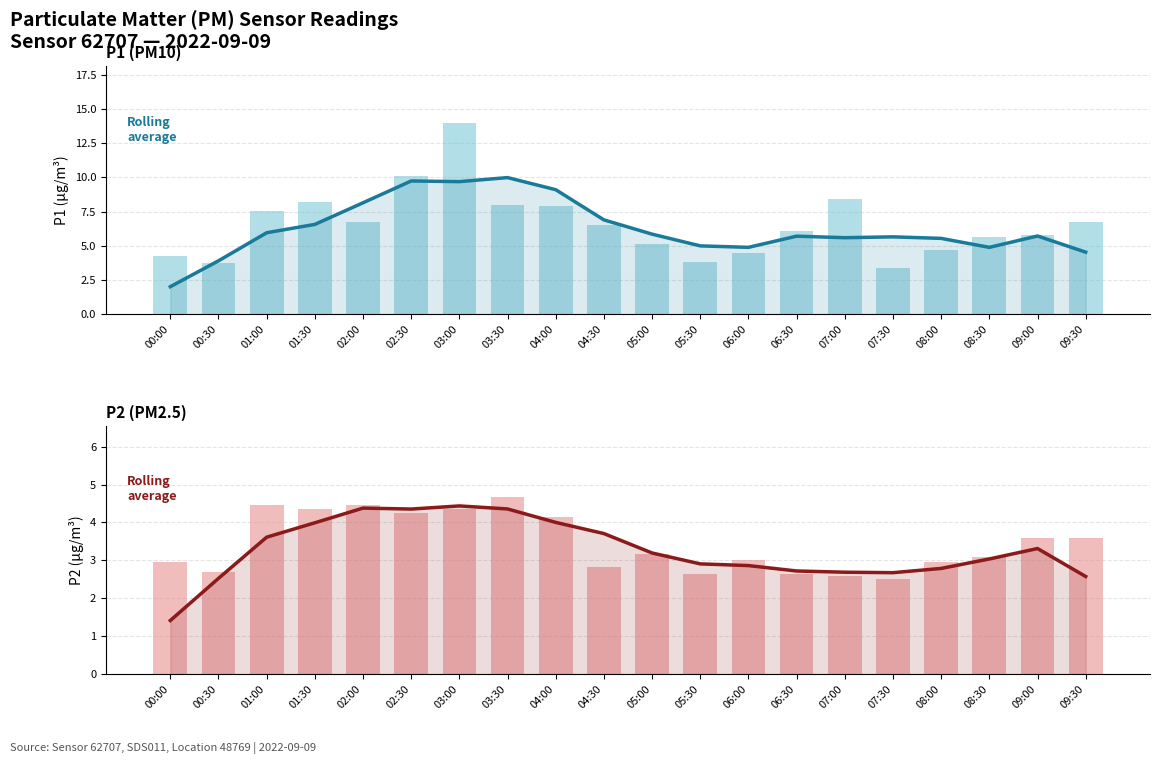

What is the sum of the P1 (PM10) values at 04:00 and 01:30?

16.1